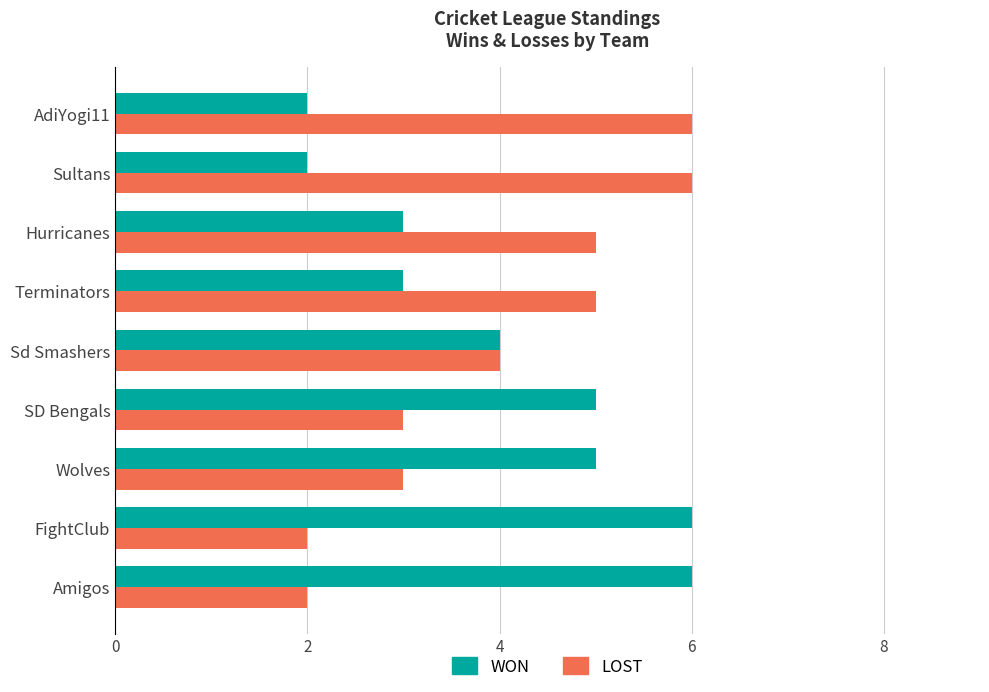

What is the difference between the highest and lowest values at FightClub?

4